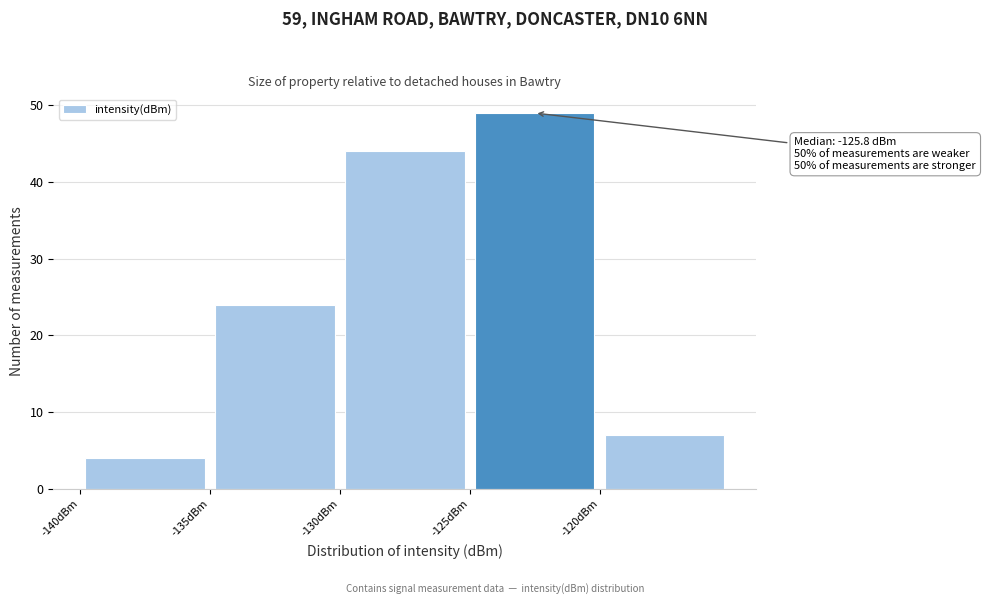

Over which range of the x-axis is the bar tallest?

-125 to -120